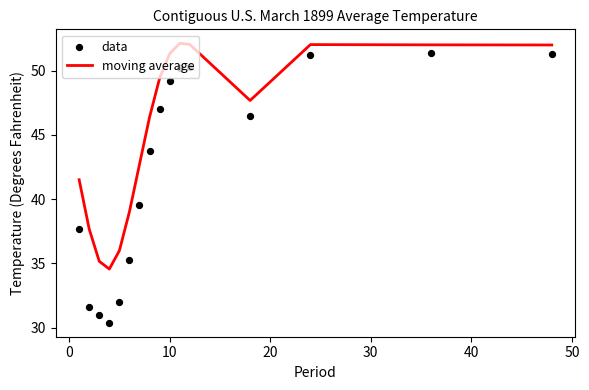

Is the value of moving average at 12 greater than the value of data at 15?

No